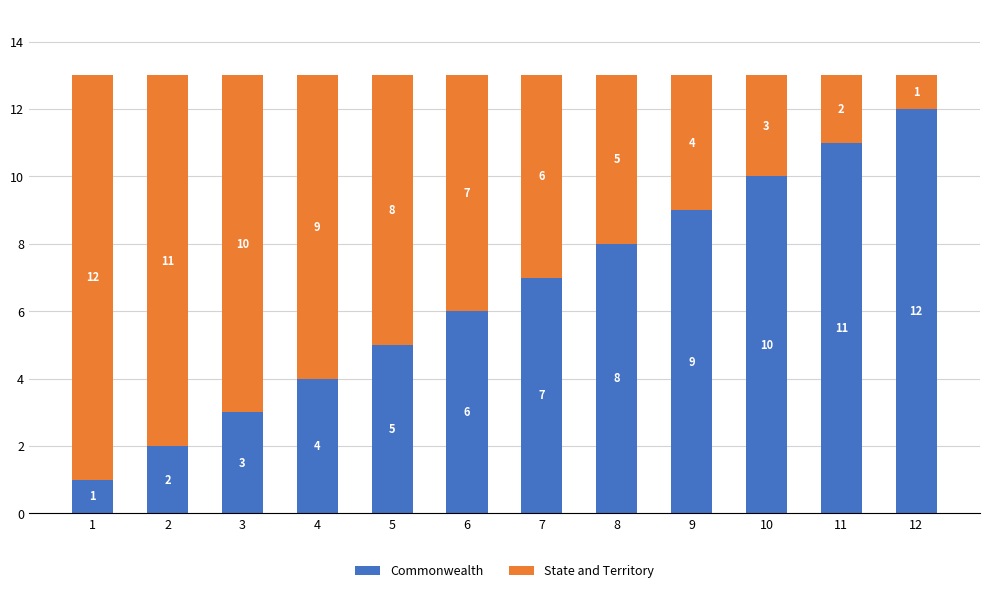

How many bars are there in total?

12